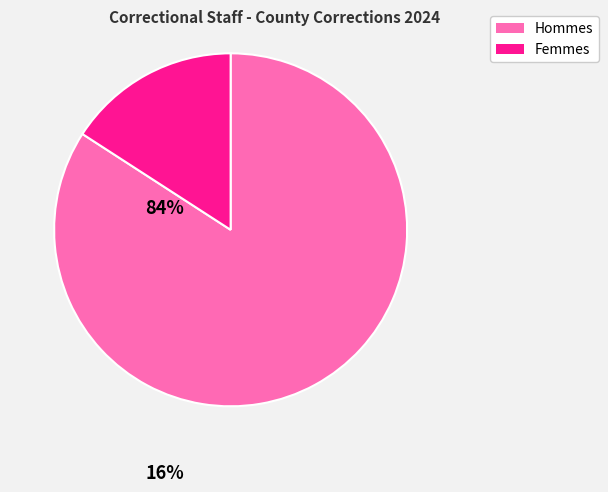

Is there a majority slice in this chart?

Yes